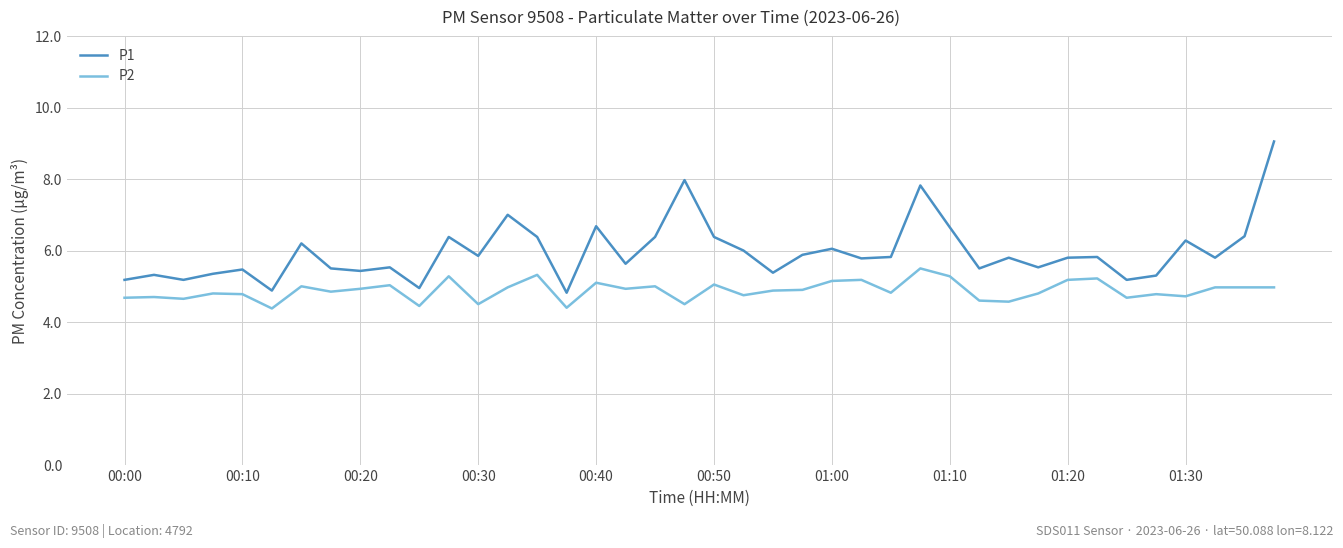

Rank the series by their maximum value, from lowest to highest.

P2, P1